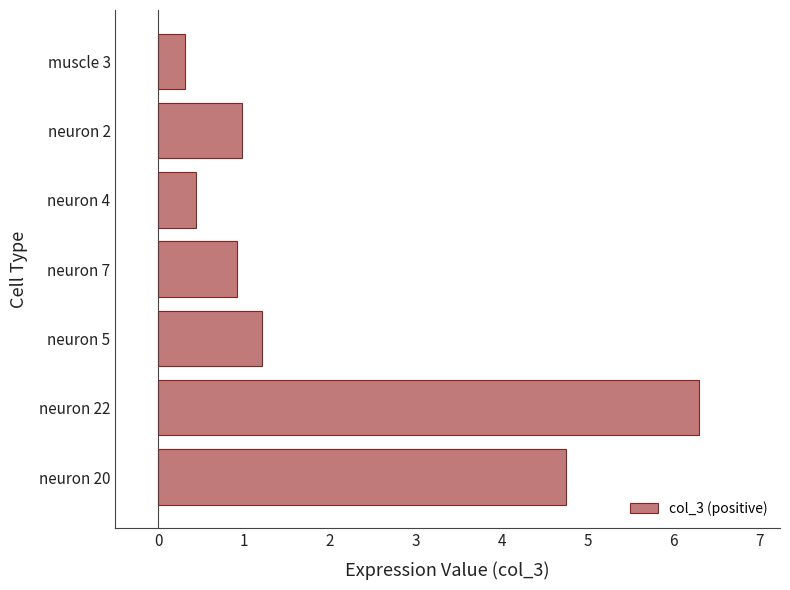

Between neuron 2 and neuron 20, which is larger?

neuron 20